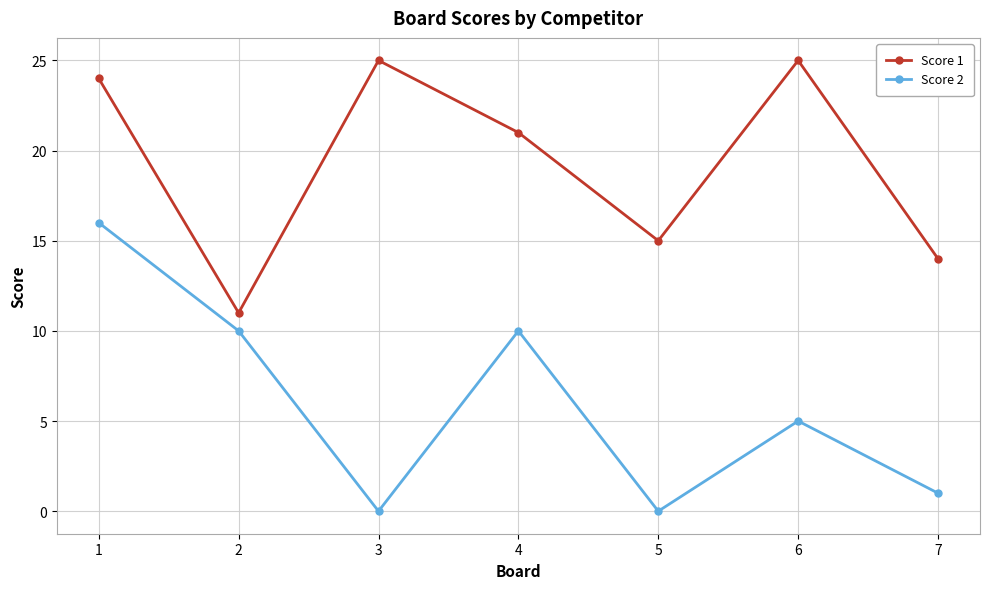

Reading right to left, extract all data points from this chart.

Score 1: 14	25	15	21	25	11	24
Score 2: 1	5	0	10	0	10	16